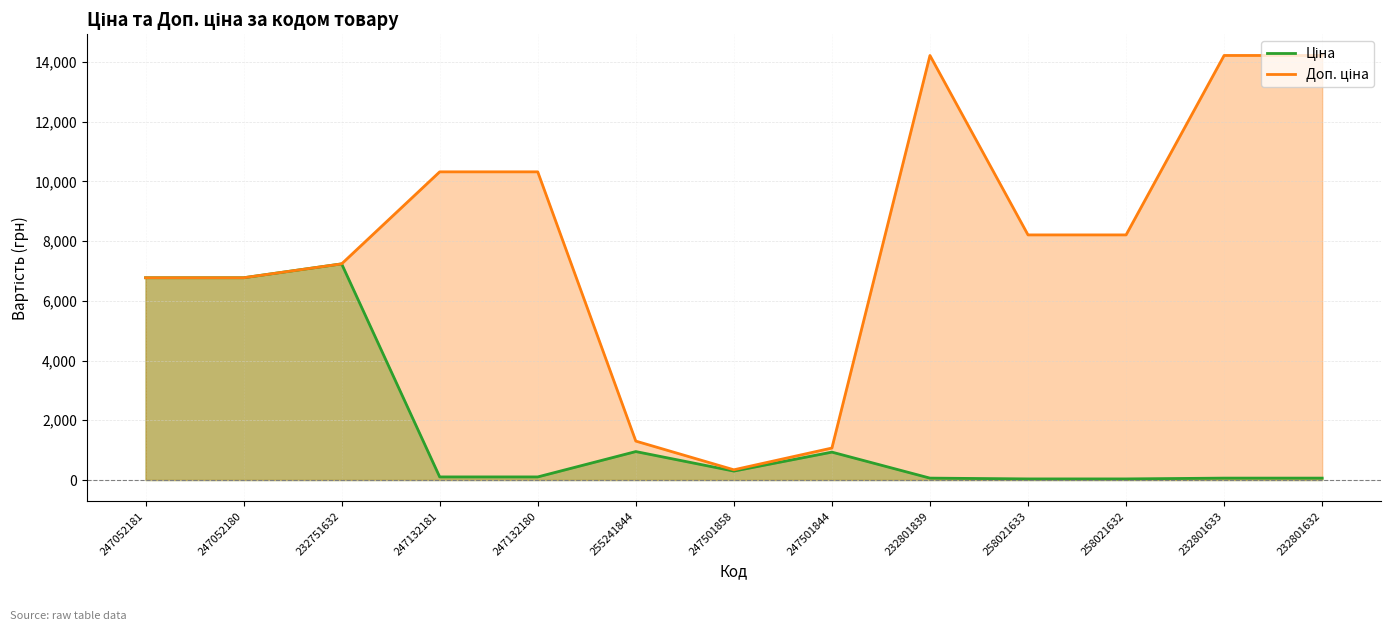

True or false: Ціна and Доп. ціна cross at least once.

False